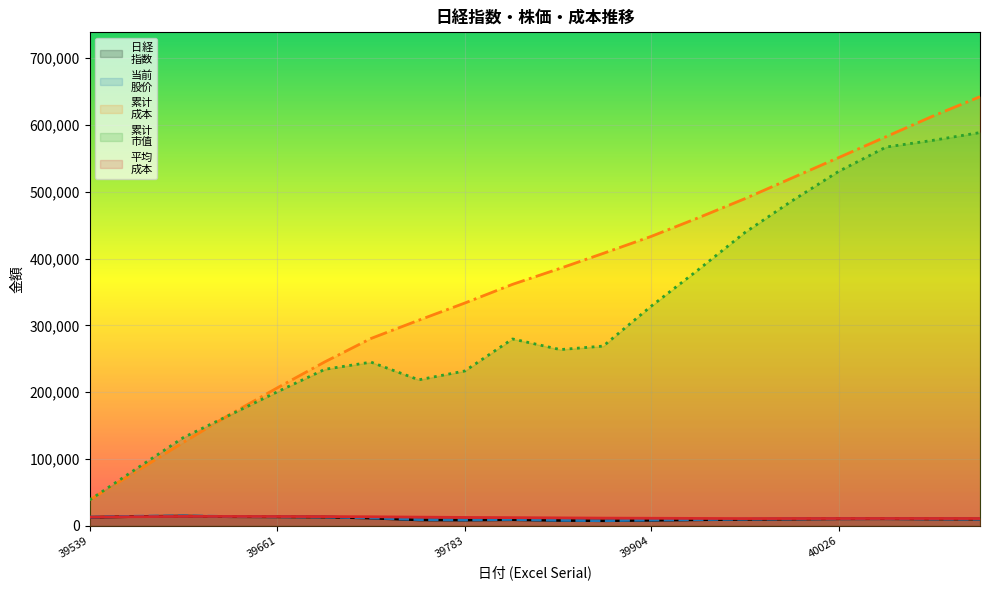

How many lines are shown in the chart?

5